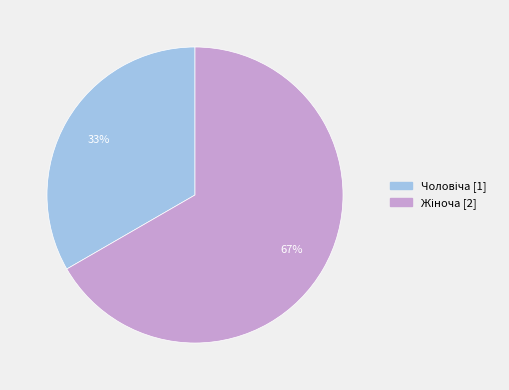

Count the number of slices in the pie.

2